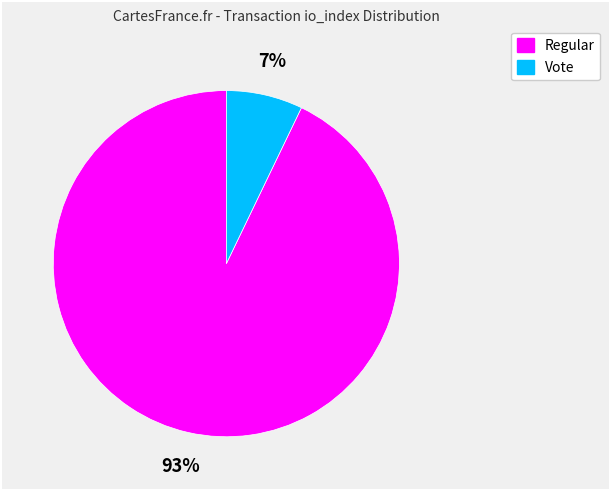

Is there any slice that represents more than half of the pie?

Yes